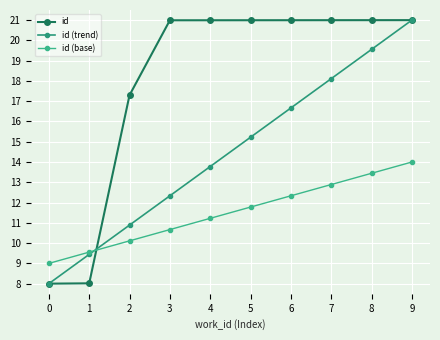

Reading left to right, extract all data points from this chart.

id: 8.0	8.0	17.3	21.0	21.0	21.0	21.0	21.0	21.0	21.0
id (trend): 8.0	9.4	10.9	12.3	13.8	15.2	16.7	18.1	19.6	21.0
id (base): 9.0	9.6	10.1	10.7	11.2	11.8	12.3	12.9	13.4	14.0